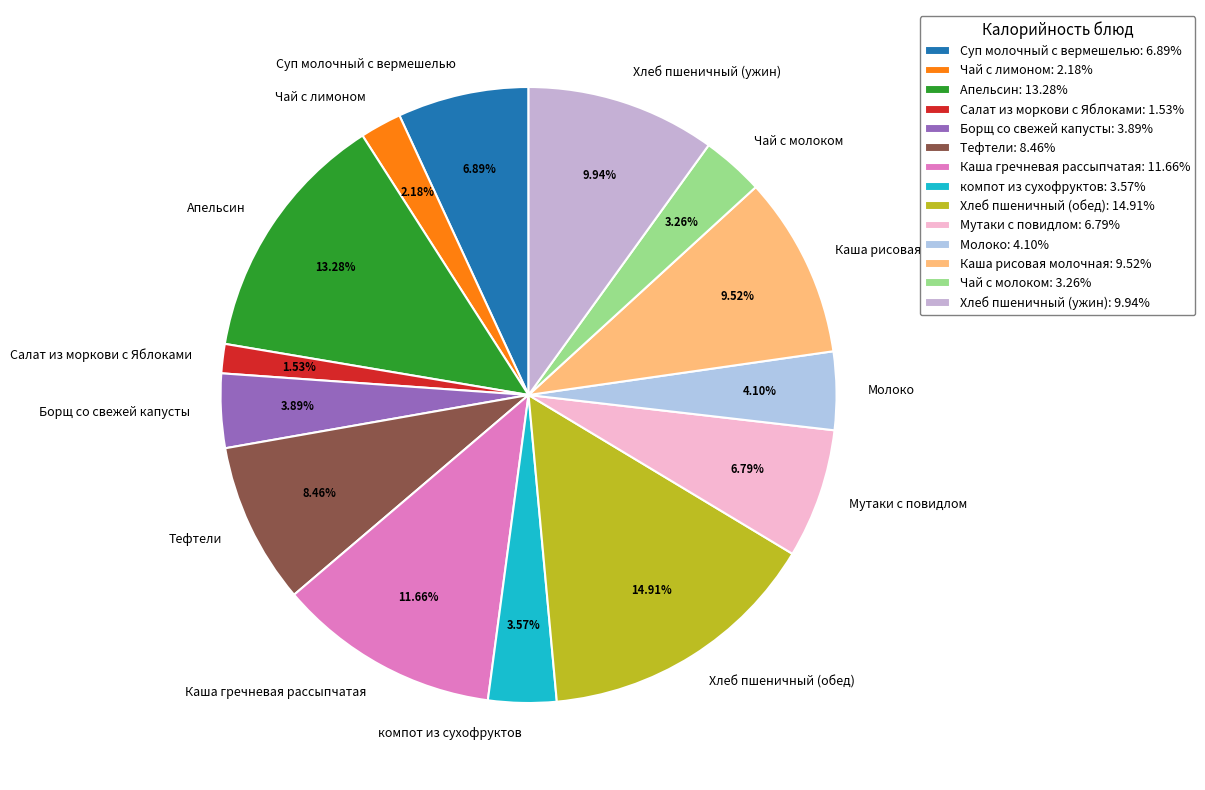

Approximately how many times larger is the value at Суп молочный с вермешелью compared to Хлеб пшеничный (обед)?

0.5